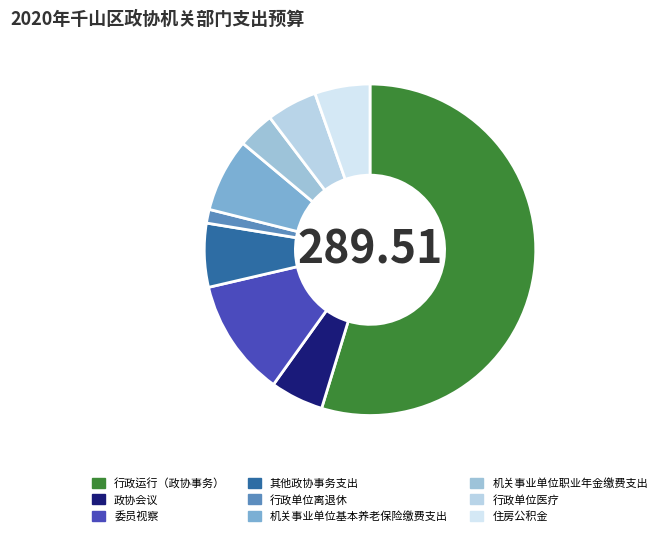

True or false: 行政单位医疗 accounts for 5% of the total.

True